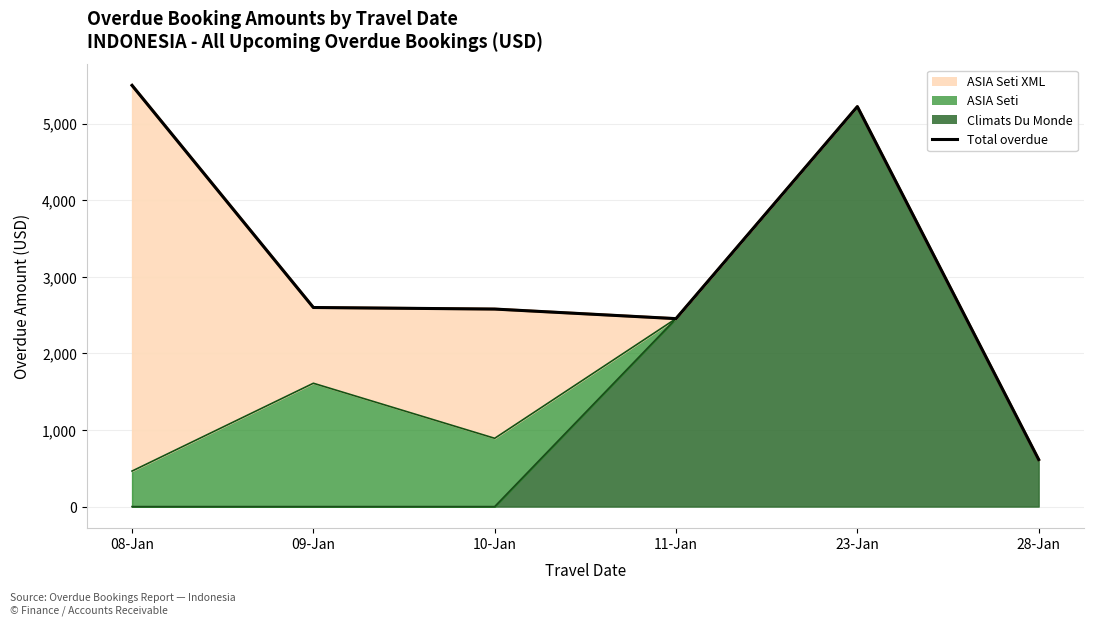

True or false: the data shows 5224.0 at 23-Jan.

True